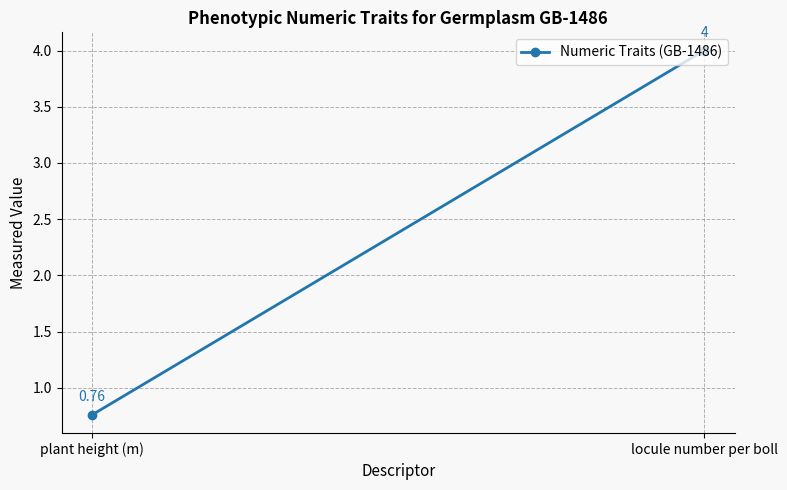

Rank the categories by value from highest to lowest.

locule number per boll, plant height (m)